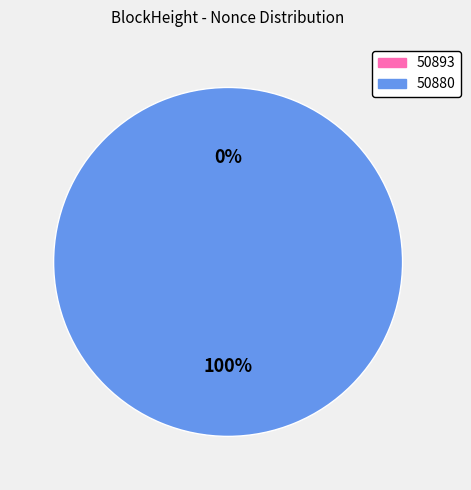

How many segments does this pie chart have?

2